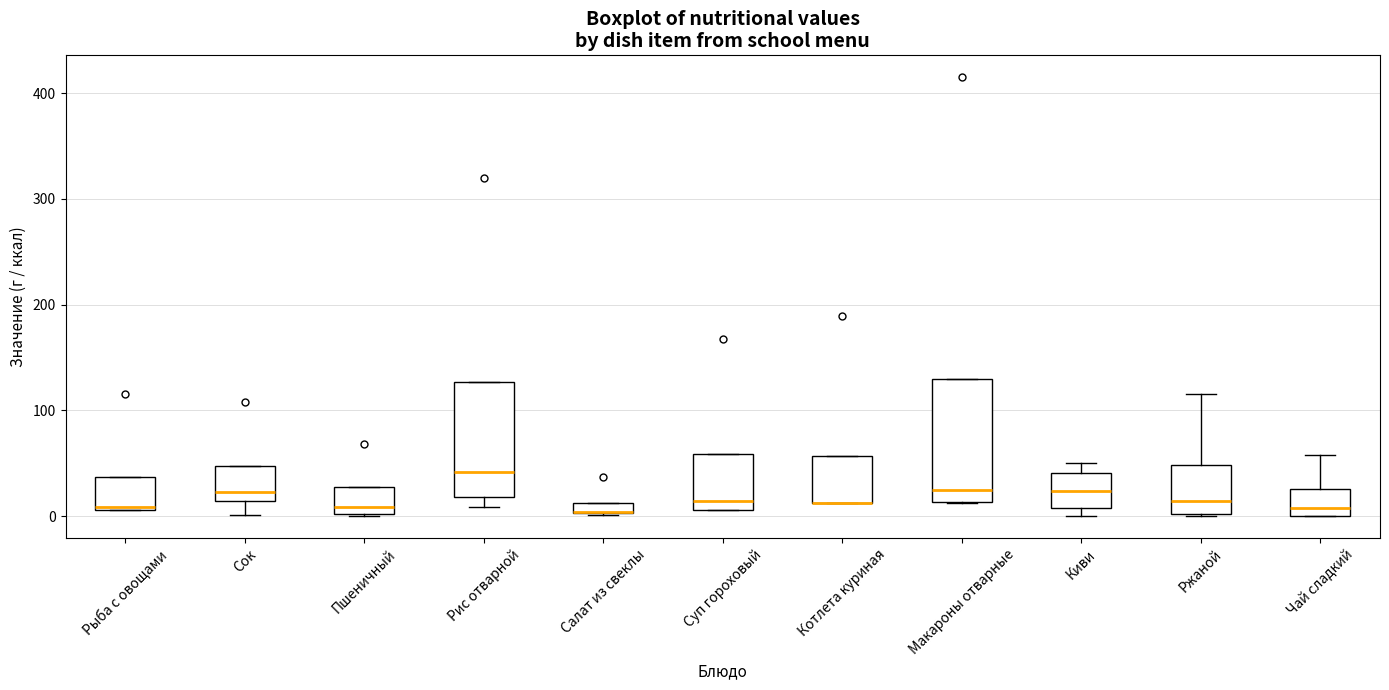

Where is the upper edge of the box for Рис отварной on the y-axis? The values are not printed on the chart, so give them approximately, as read against the axis.

130